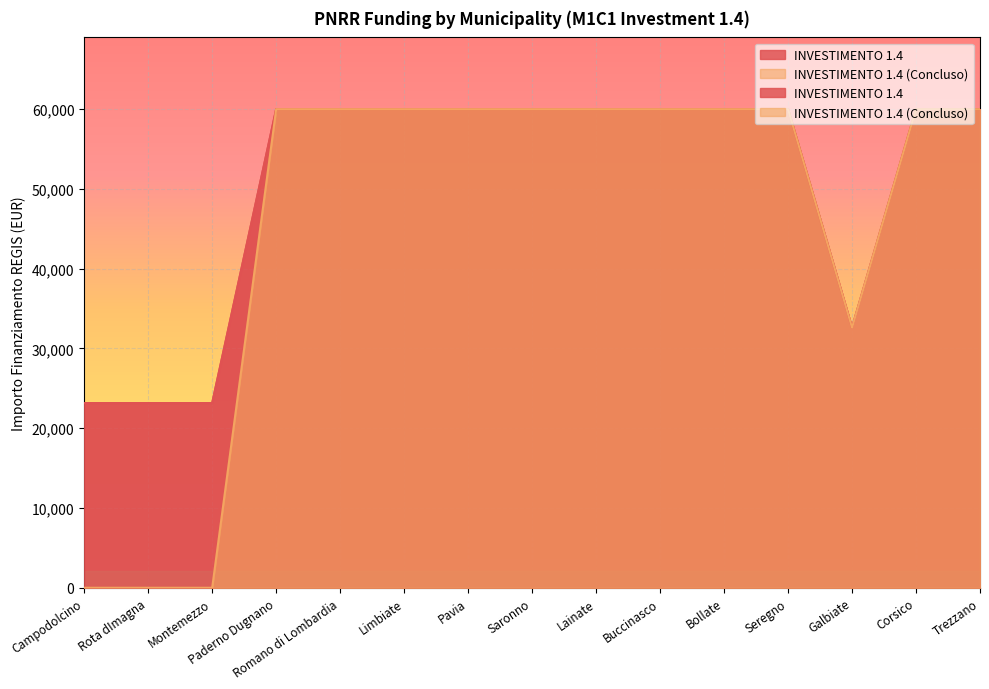

How many lines are shown in the chart?

2